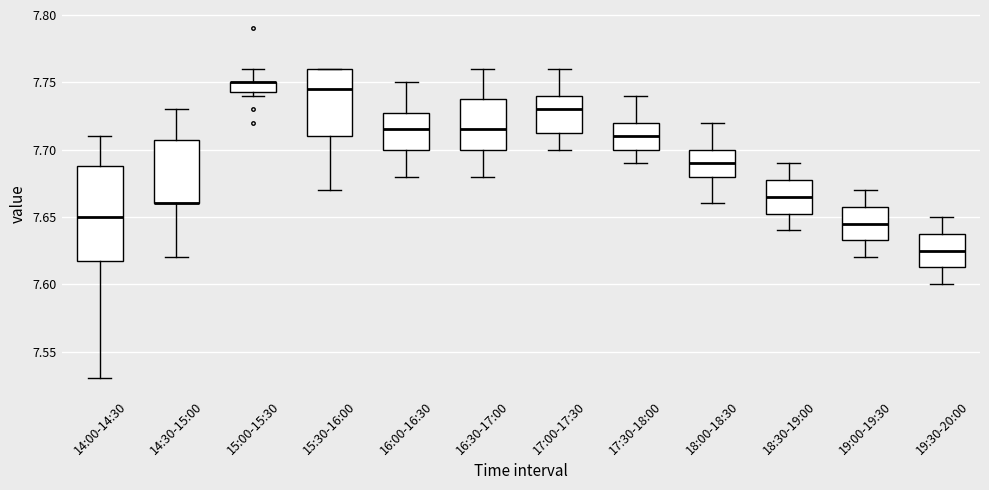

Reading left to right, transcribe this box plot: for each box, give where its median line is, the range the box spans, and where its two whiskers end, as read against the y-axis. The values are not printed on the chart, so give them approximately, as read against the axis.

14:00-14:30: median 7.650, box 7.620 to 7.690, whiskers 7.530 to 7.710
14:30-15:00: median 7.660 (drawn on the box's lower edge), box 7.660 to 7.710, whiskers 7.620 to 7.730
15:00-15:30: median 7.750 (drawn on the box's upper edge), box 7.745 to 7.750, whiskers 7.740 to 7.760
15:30-16:00: median 7.745, box 7.710 to 7.760, whiskers 7.670 to 7.760
16:00-16:30: median 7.715, box 7.700 to 7.730, whiskers 7.680 to 7.750
16:30-17:00: median 7.715, box 7.700 to 7.740, whiskers 7.680 to 7.760
17:00-17:30: median 7.730, box 7.715 to 7.740, whiskers 7.700 to 7.760
17:30-18:00: median 7.710, box 7.700 to 7.720, whiskers 7.690 to 7.740
18:00-18:30: median 7.690, box 7.680 to 7.700, whiskers 7.660 to 7.720
18:30-19:00: median 7.665, box 7.655 to 7.680, whiskers 7.640 to 7.690
19:00-19:30: median 7.645, box 7.635 to 7.660, whiskers 7.620 to 7.670
19:30-20:00: median 7.625, box 7.615 to 7.640, whiskers 7.600 to 7.650